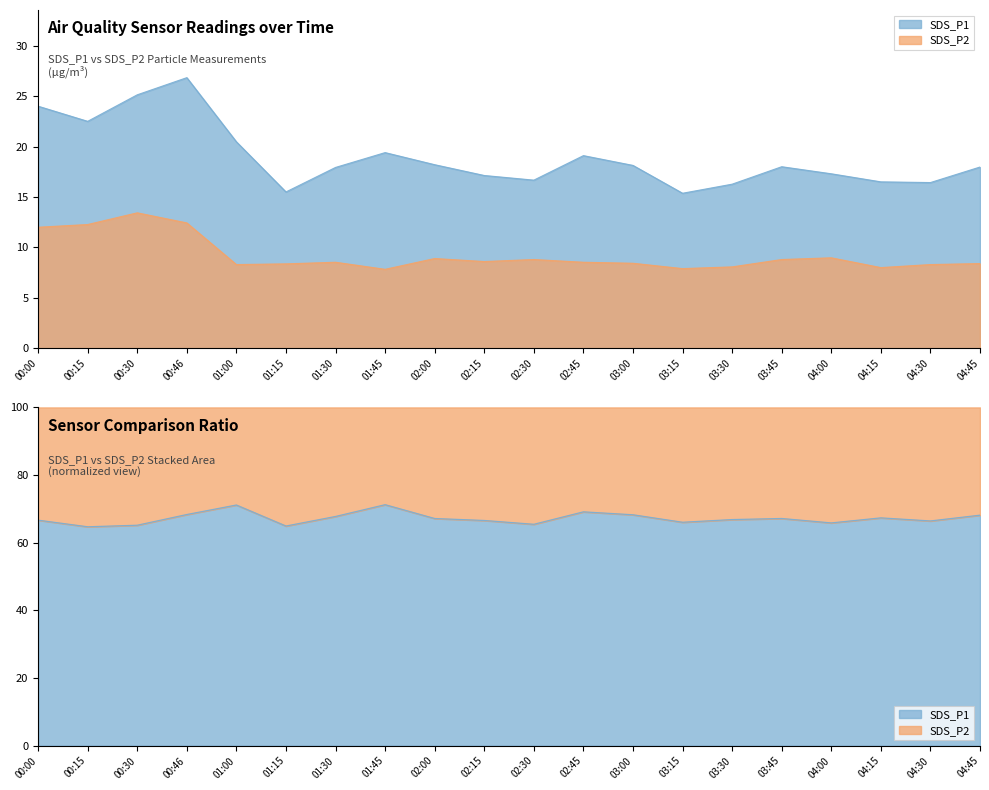

What position from the left is 00:00?

1